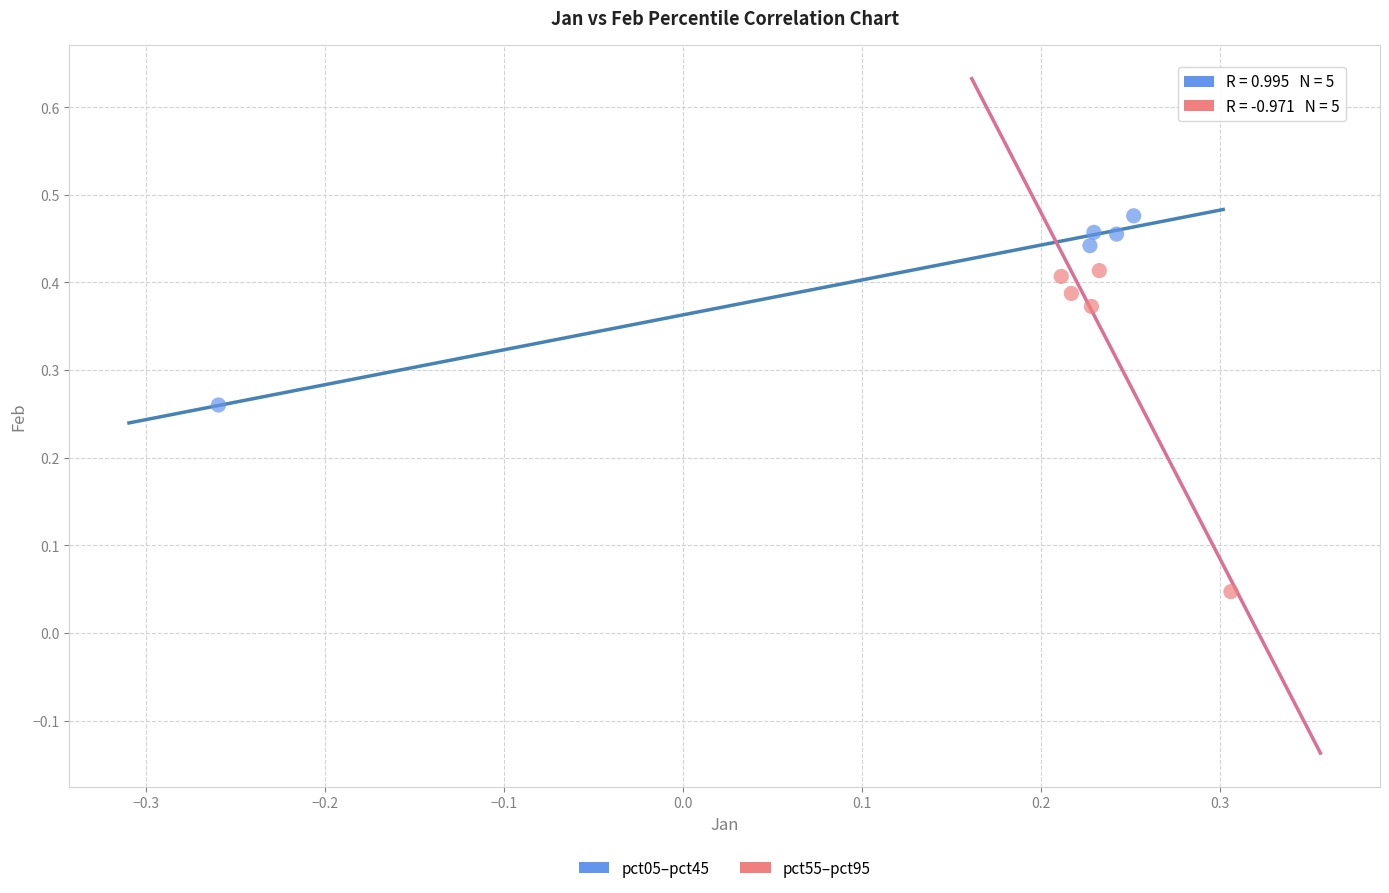

Which series contains the lowest Y value?

pct55–pct95